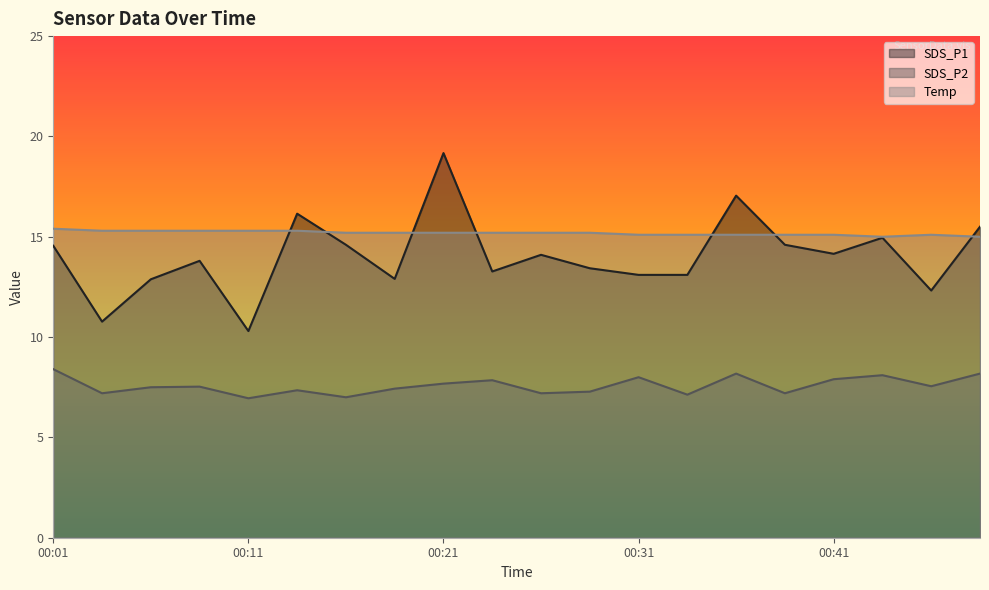

True or false: SDS_P2 and SDS_P1 cross at least once.

False